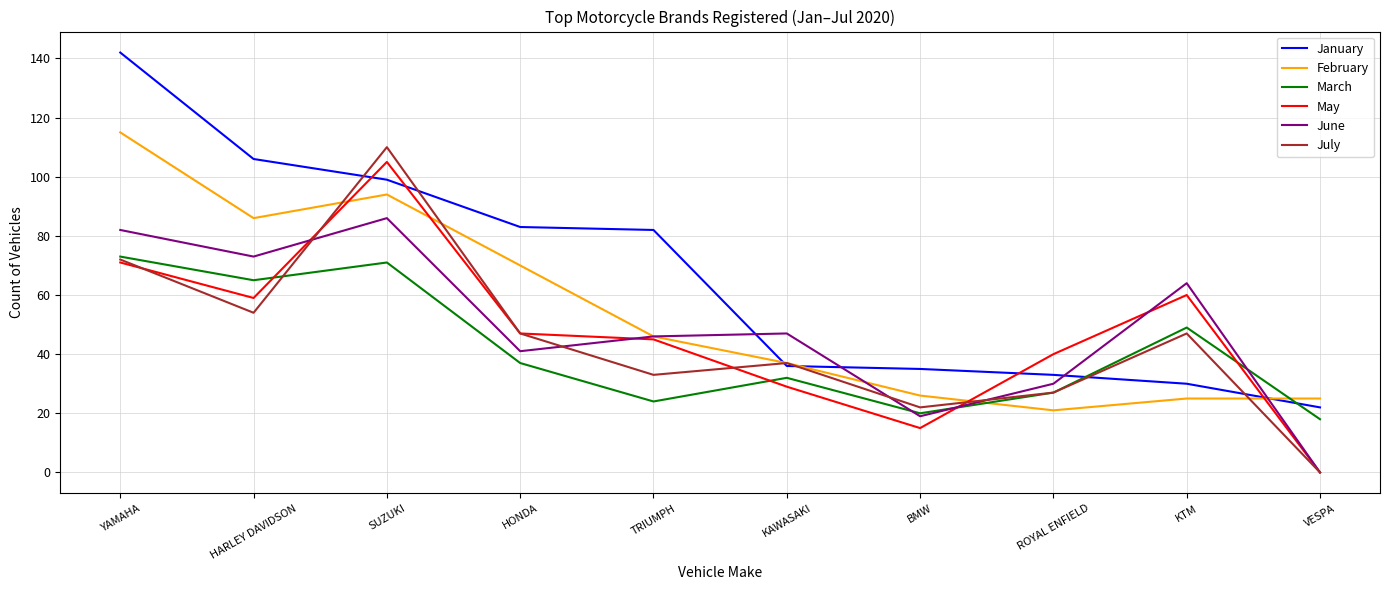

True or false: July has more than 0 interior local peaks.

True